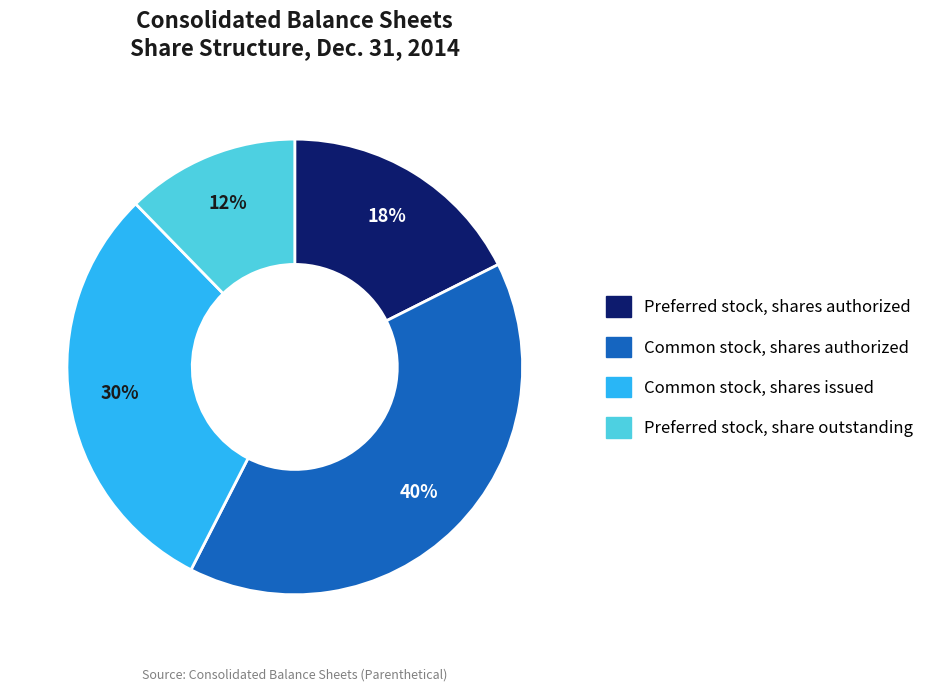

What is the smallest slice in the pie chart?

Preferred stock, share outstanding